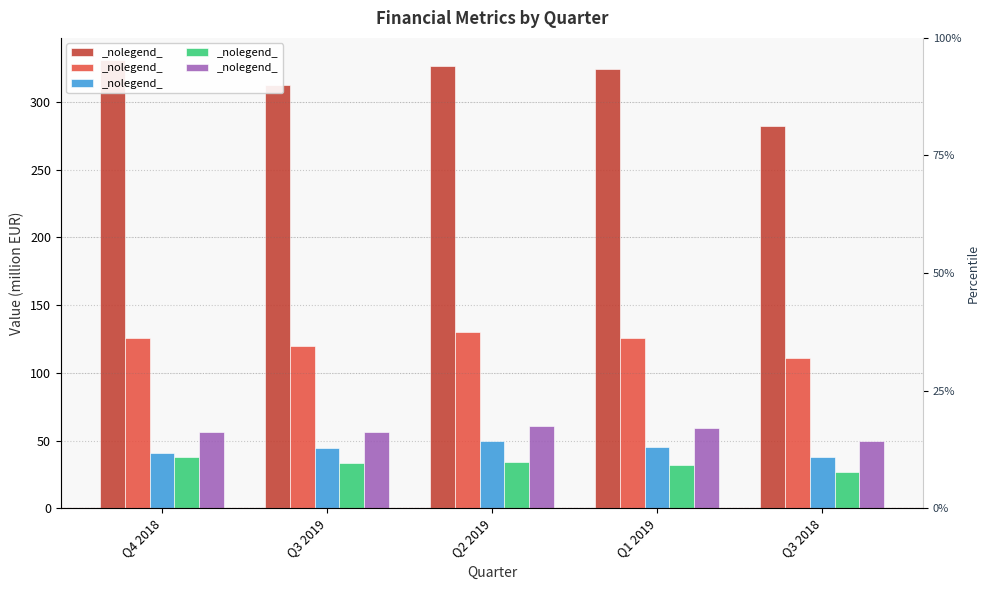

Which series changed the most between Q2 2019 and Q3 2018?

Revenue